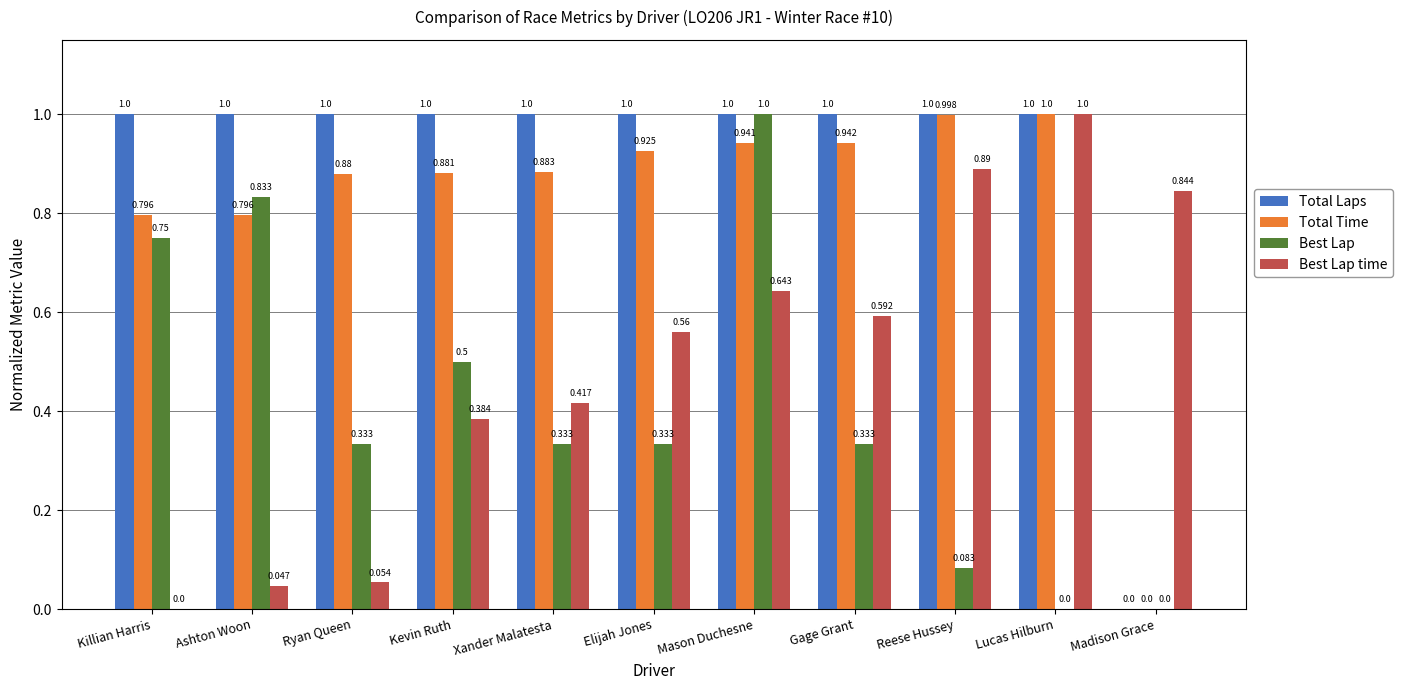

What are all the series names shown in the legend?

Total Laps, Total Time, Best Lap, Best Lap time